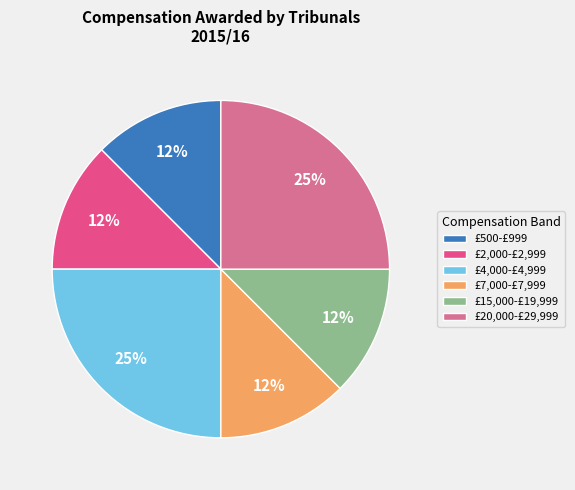

How many segments does this pie chart have?

6